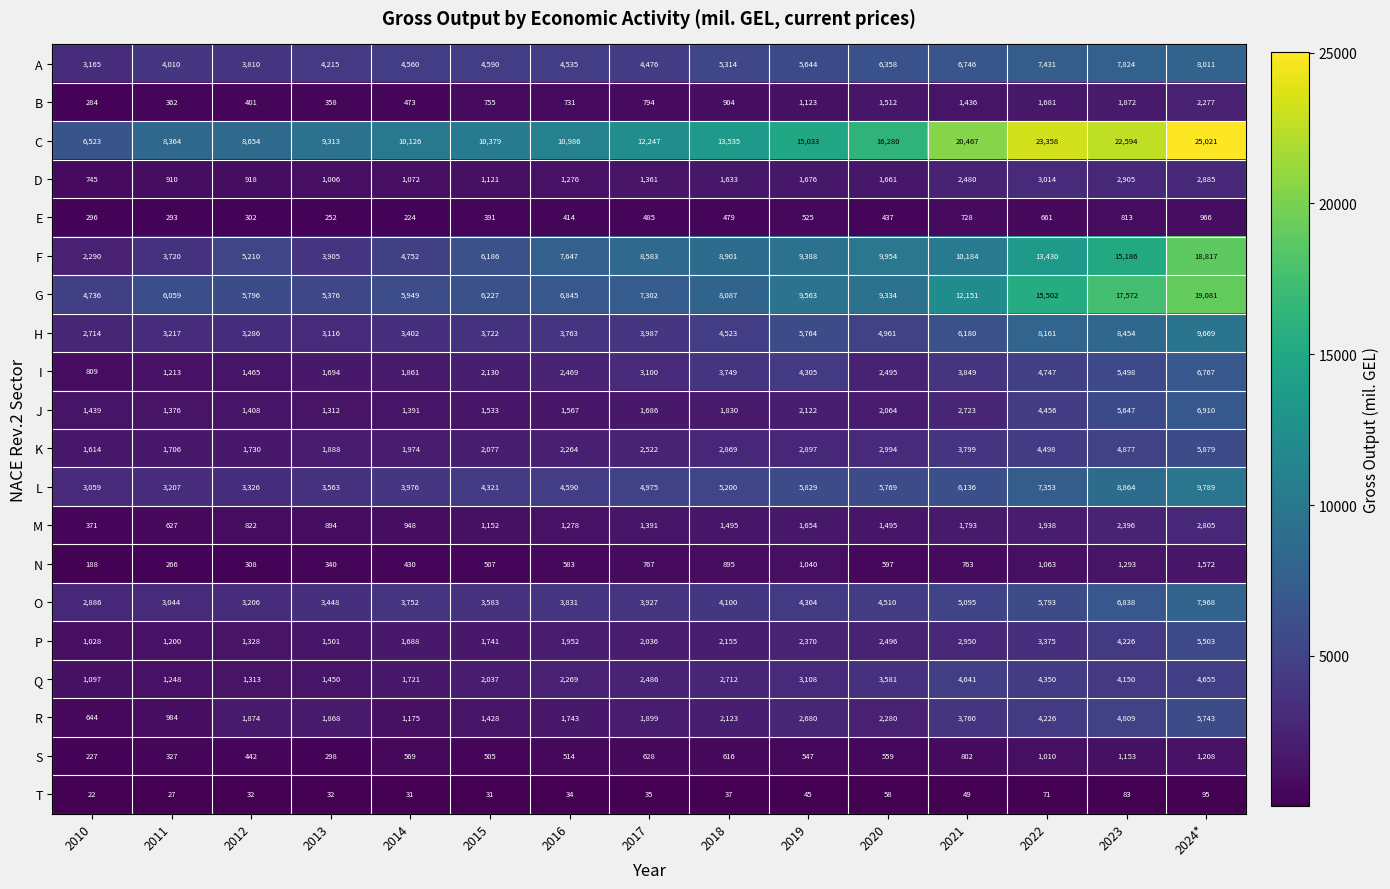

At which label does S first exceed 559?

2014